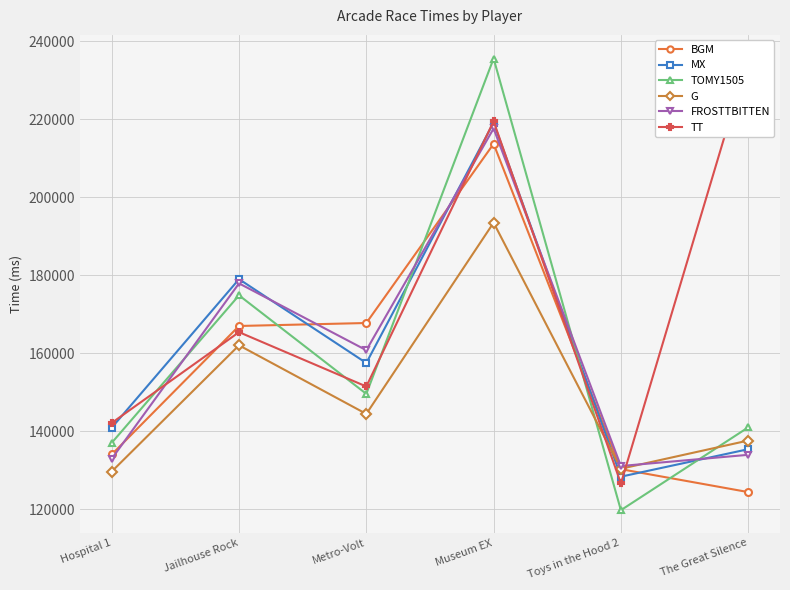

What is the sum of all G values?

897407